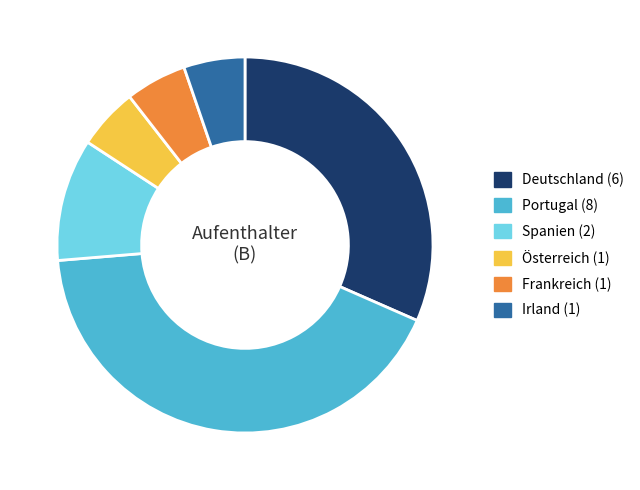

Is there any slice that represents more than half of the pie?

No